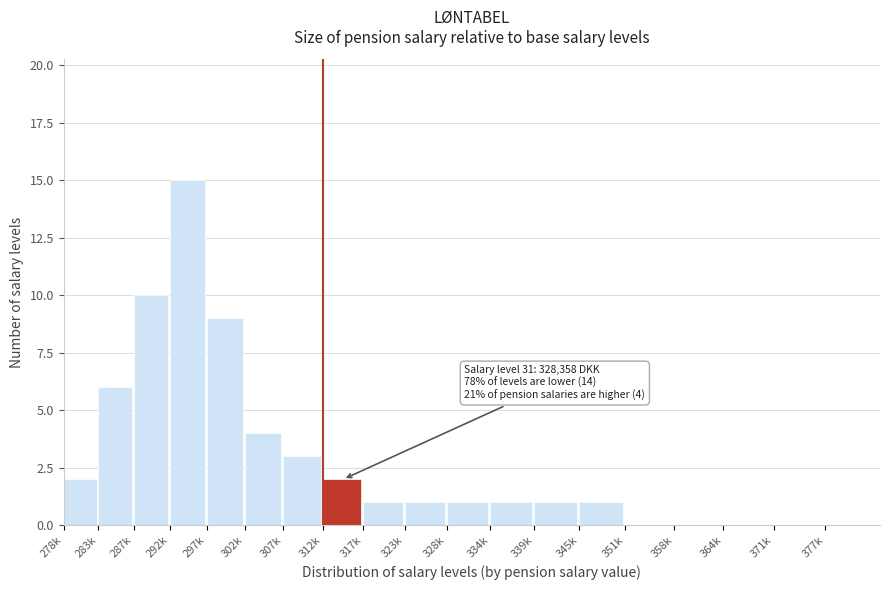

Reading left to right, extract all data points from this chart.

278k=2	283k=6	287k=10	292k=15	297k=9	302k=4	307k=3	312k=2	317k=1	323k=1	328k=1	334k=1	339k=1	345k=1	351k=0	358k=0	364k=0	371k=0	377k=0